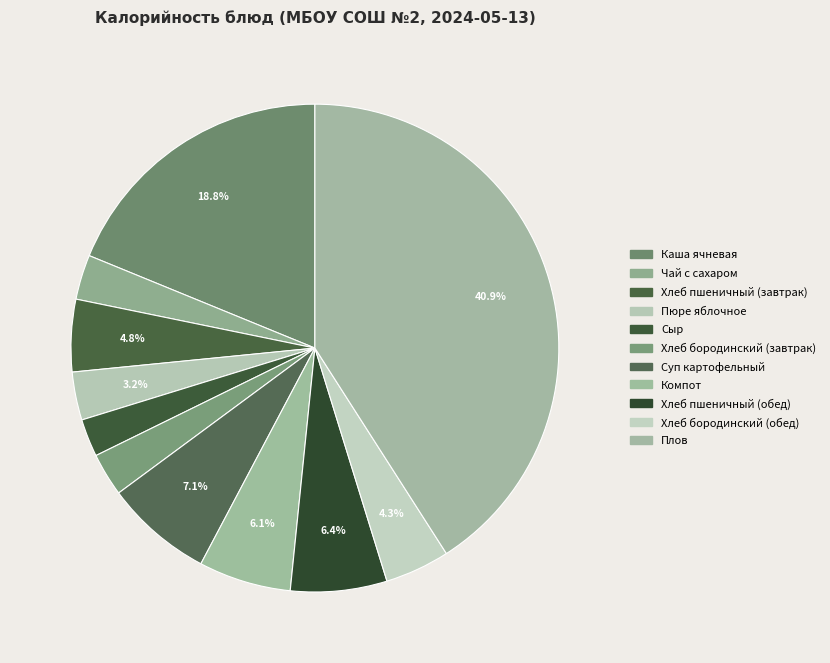

Rank the categories by value from highest to lowest.

Плов, Каша ячневая, Суп картофельный, Хлеб пшеничный (обед), Компот, Хлеб пшеничный (завтрак), Хлеб бородинский (обед), Пюре яблочное, Чай с сахаром, Хлеб бородинский (завтрак), Сыр